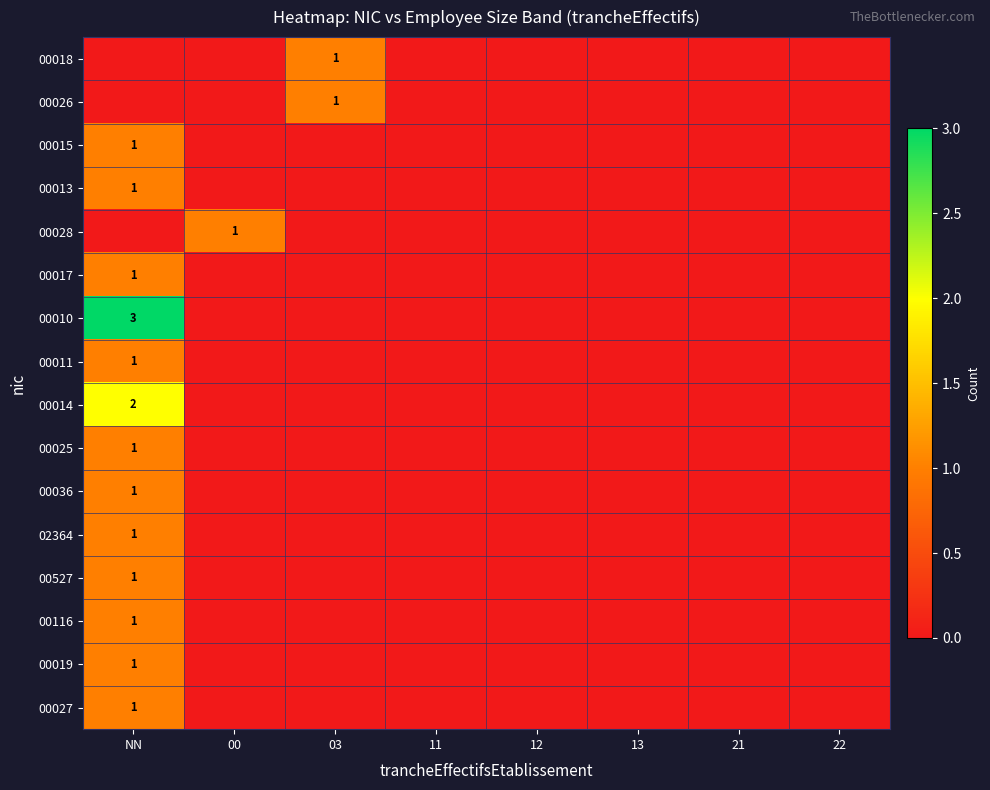

What is the spread (max minus min) of values at 00?

1